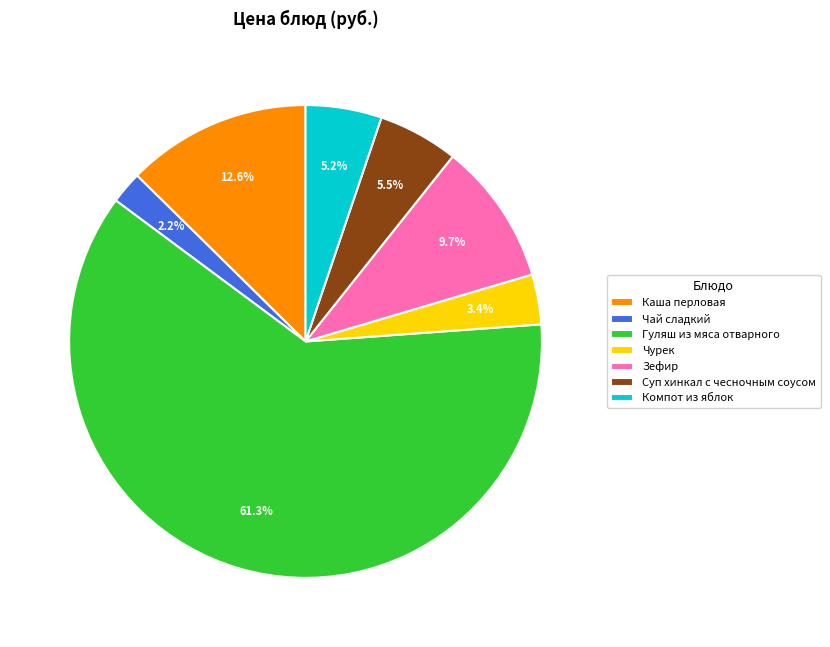

To the nearest percent, what is the difference between the largest and smallest slice percentages?

59%